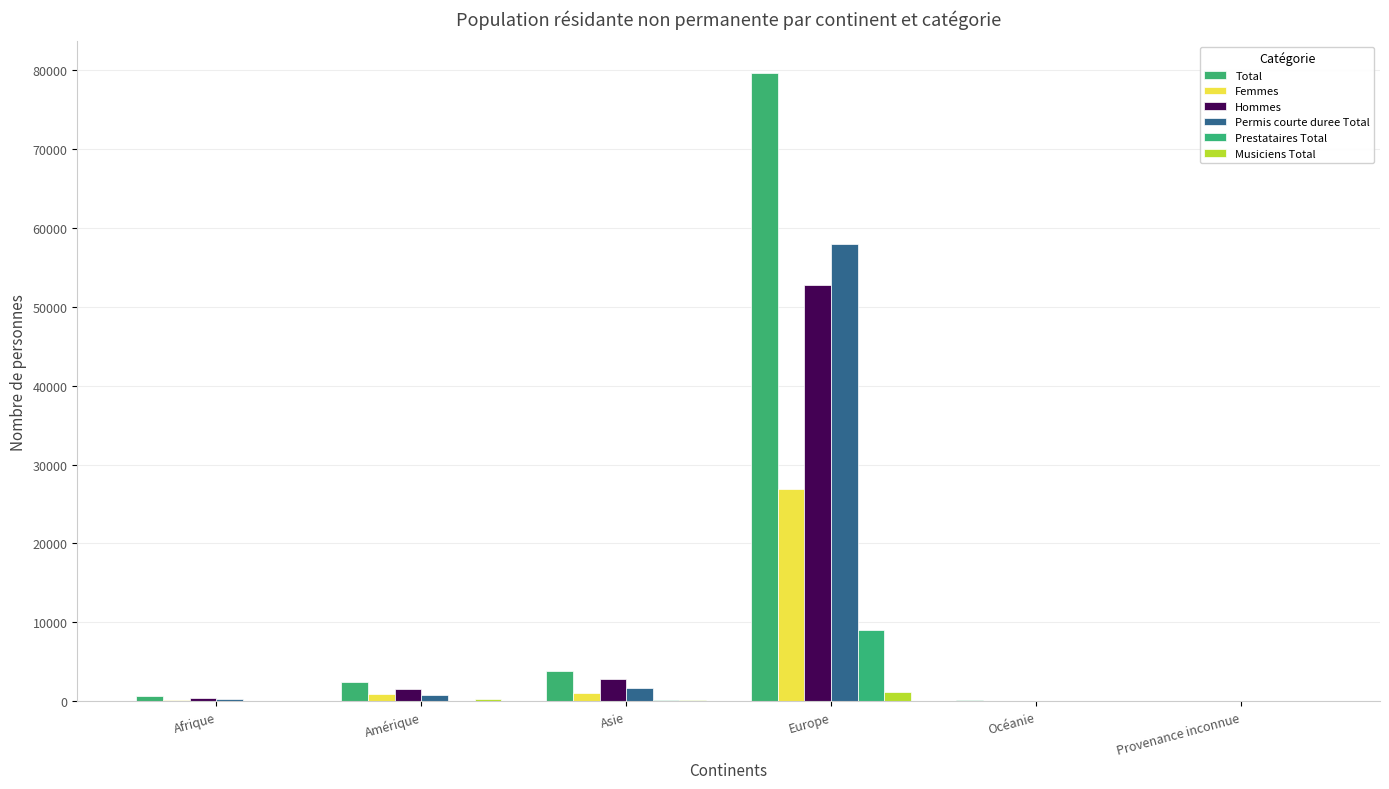

At how many categories does at least one series exceed 57363?

1